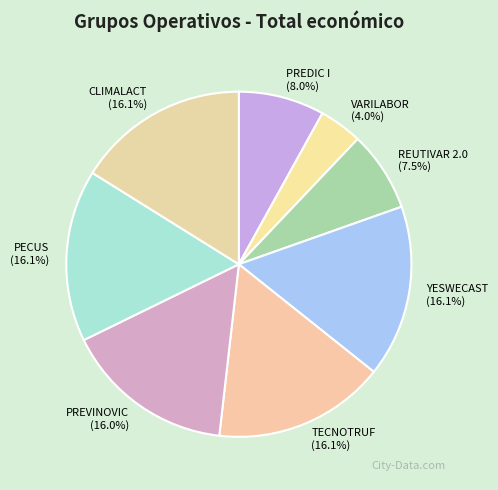

Between VARILABOR and PECUS, which is larger?

PECUS